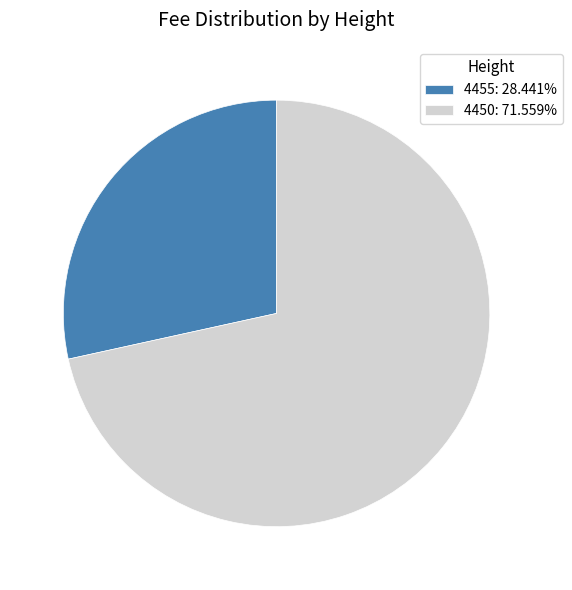

True or false: 4450 accounts for 62% of the total.

False